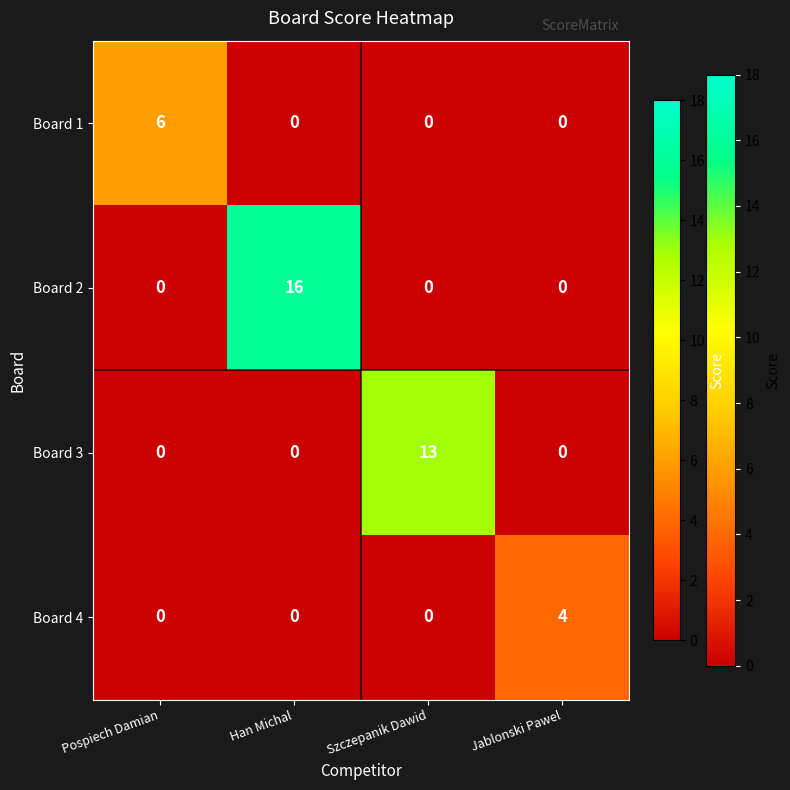

What is the difference between the maximum and minimum values in the Board 2 series?

16